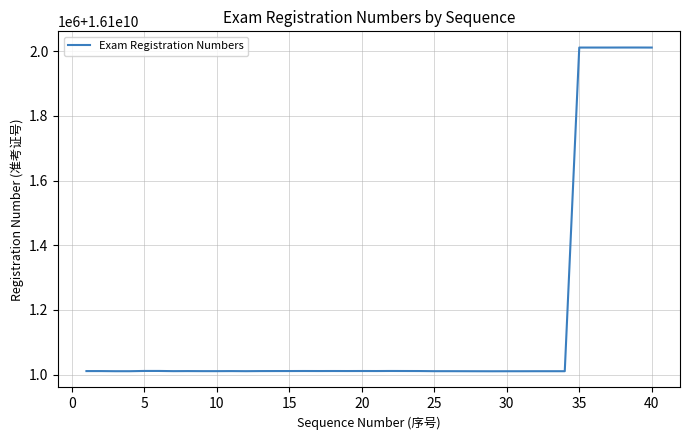

Is this an area chart (filled region under the line)?

No